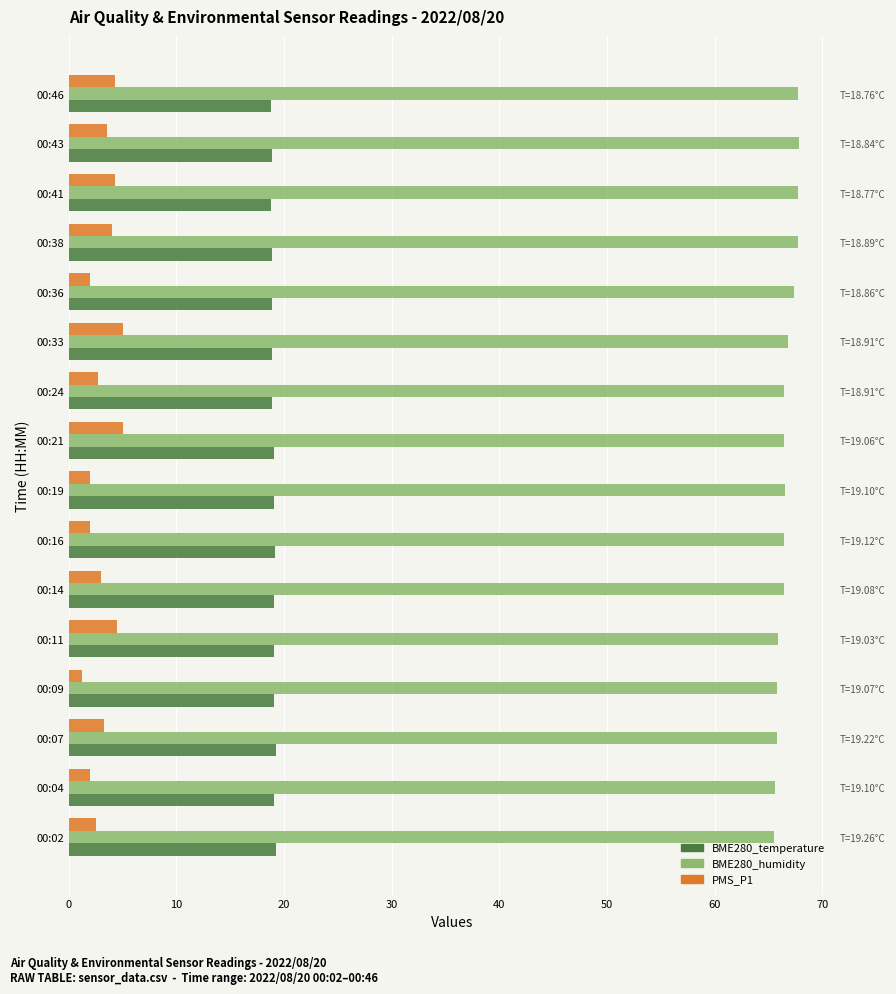

Does the chart contain any negative values?

No